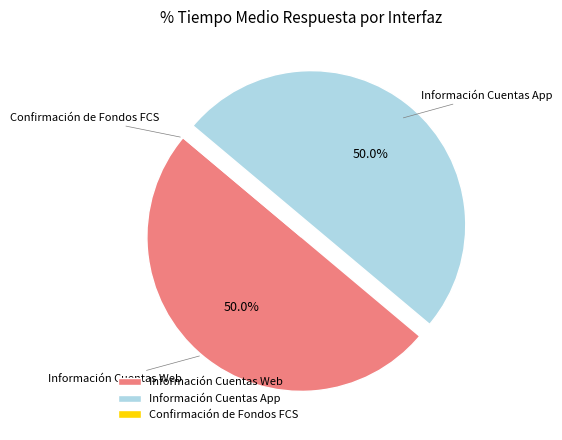

What is the total percentage of Confirmación de Fondos FCS and Información Cuentas App?

50.0%